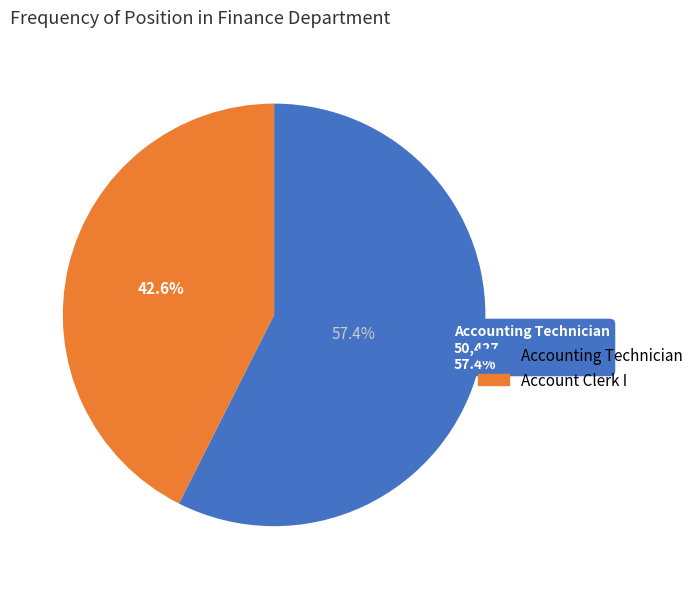

Does Accounting Technician account for over 50% of the chart?

Yes